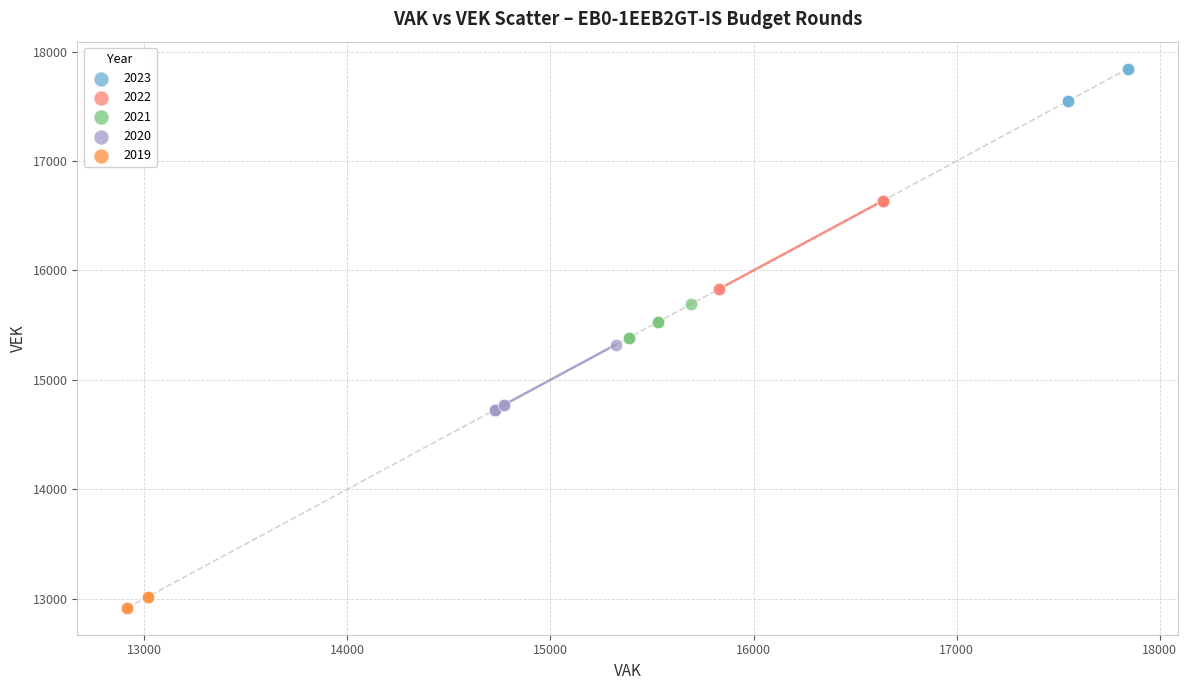

Which series has the widest spread of Y values?

2022